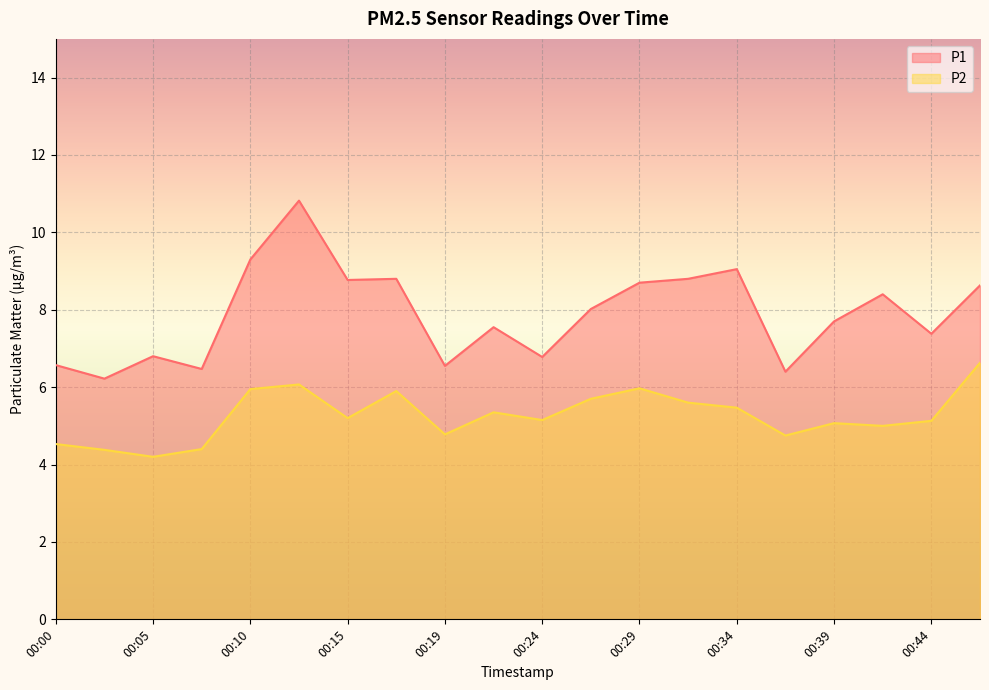

What is the difference between the highest and lowest values at 00:29?

2.7